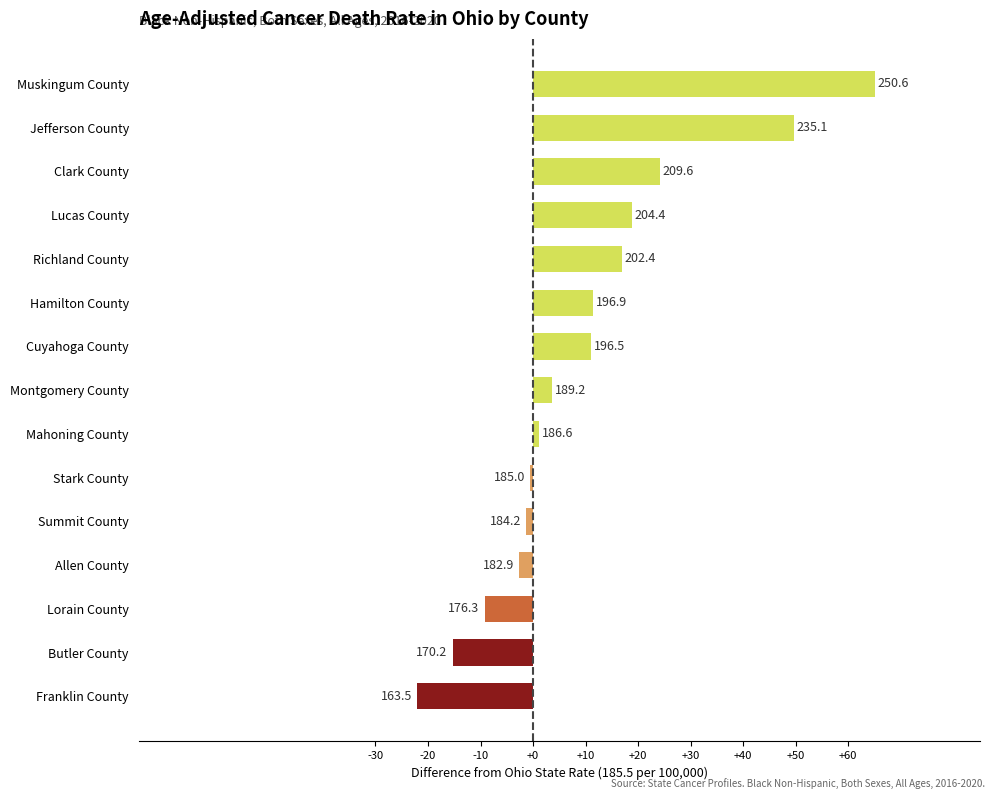

How many bars are there in total?

15